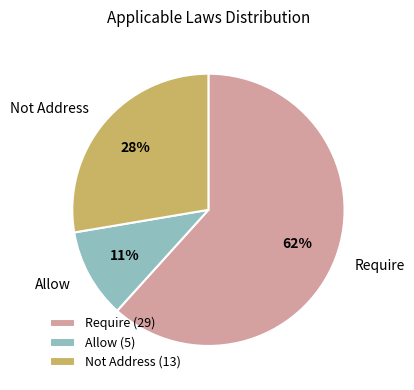

Rank the categories by value from highest to lowest.

Require, Not Address, Allow